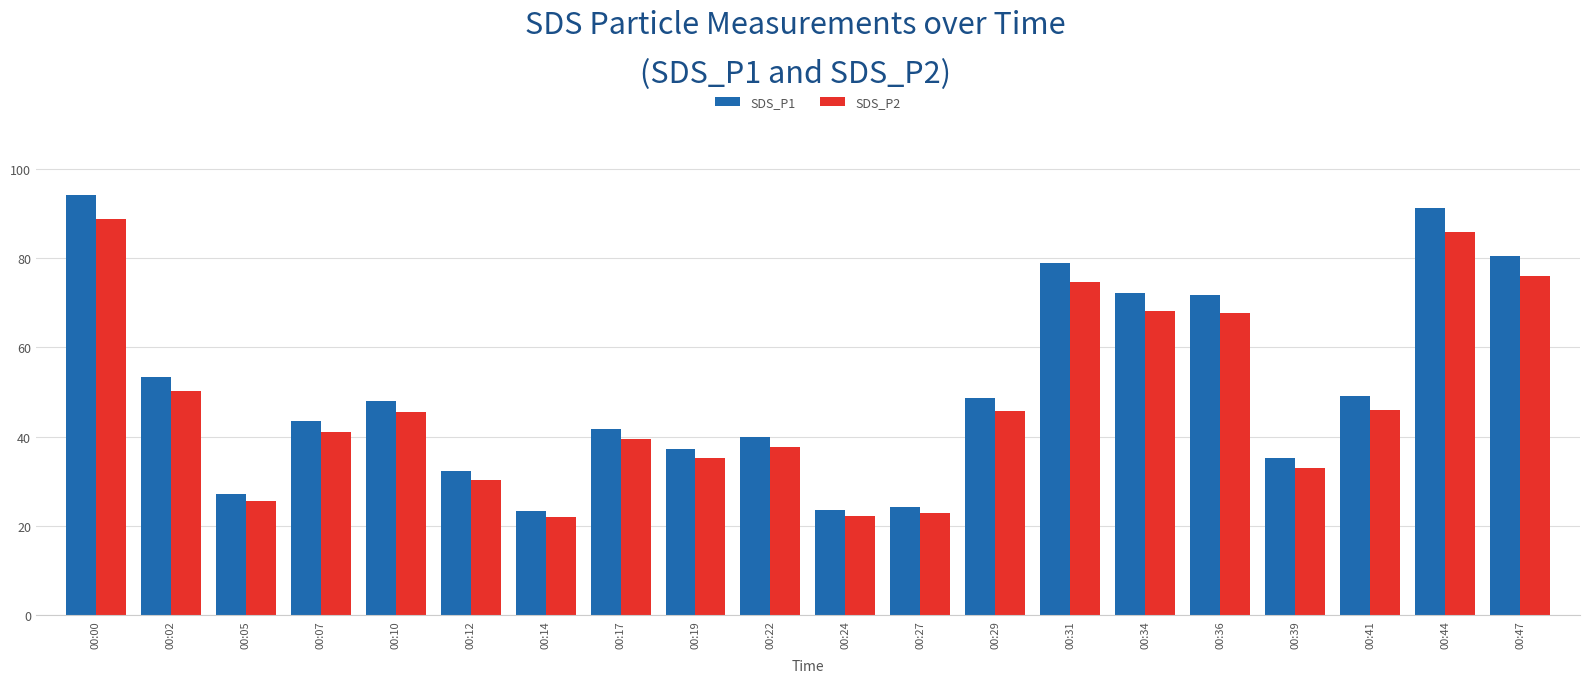

Is the value of SDS_P2 at 00:02 greater than the value of SDS_P1 at 00:07?

Yes